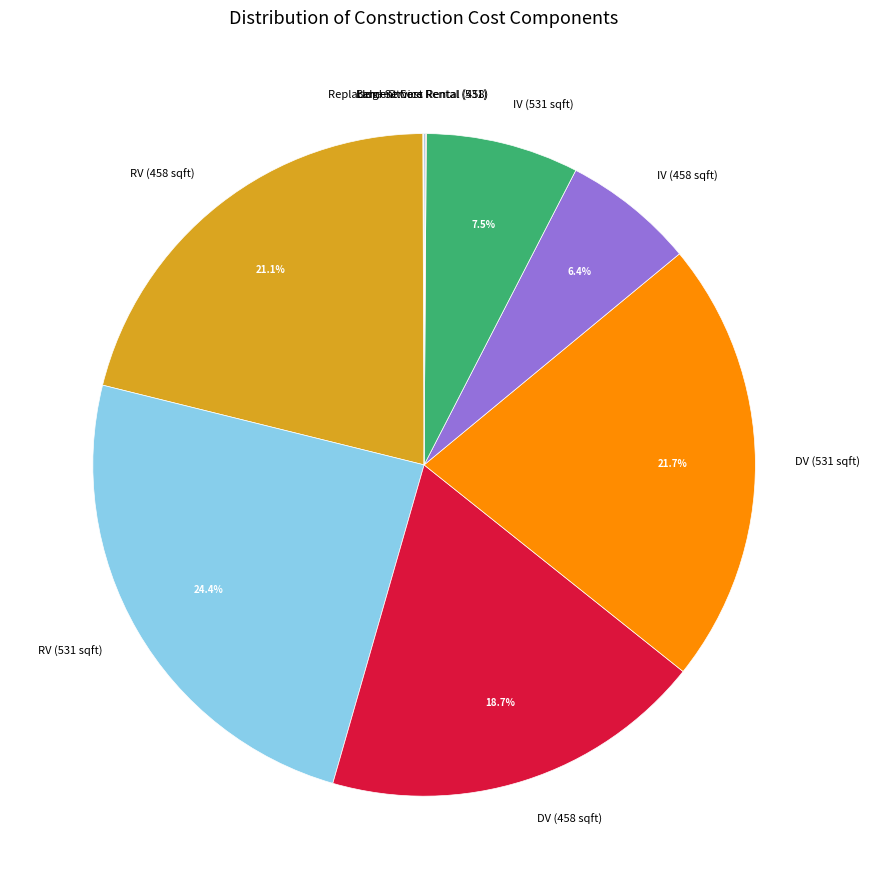

Which category has the biggest portion of the pie?

RV (531 sqft)